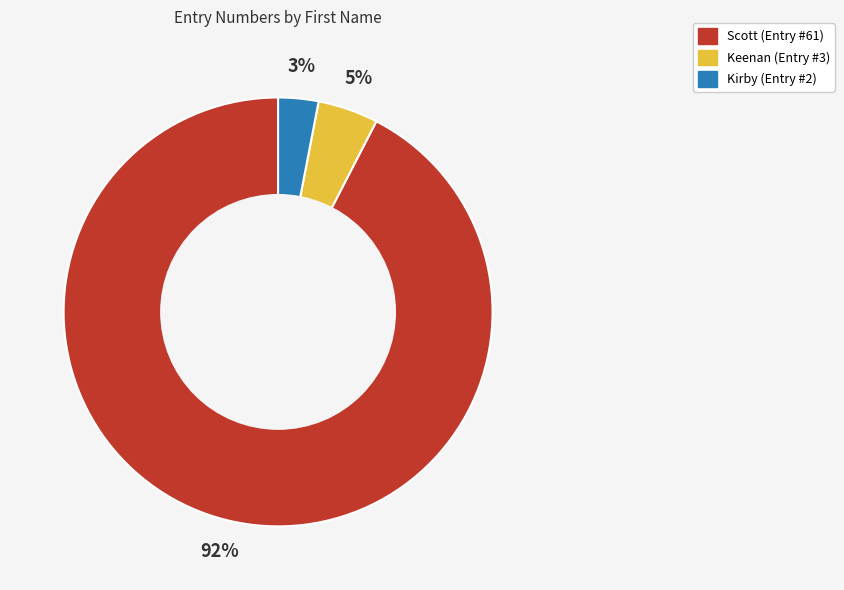

How many segments does this pie chart have?

3